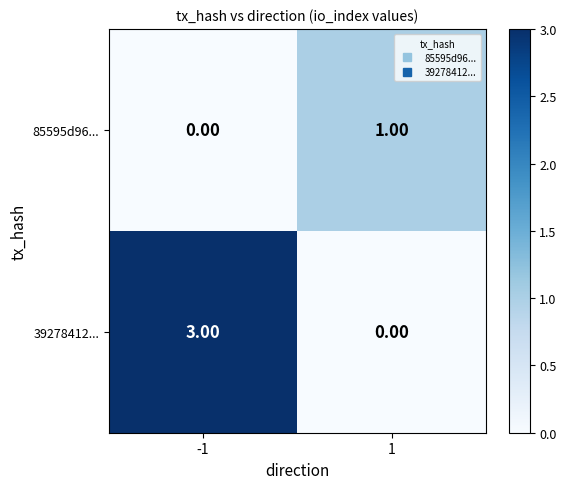

Which series has the largest total across all categories?

39278412...